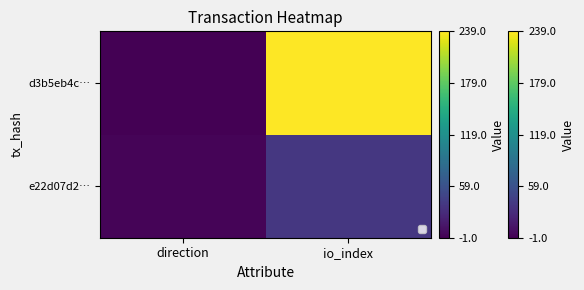

What is the smallest value displayed?

-1